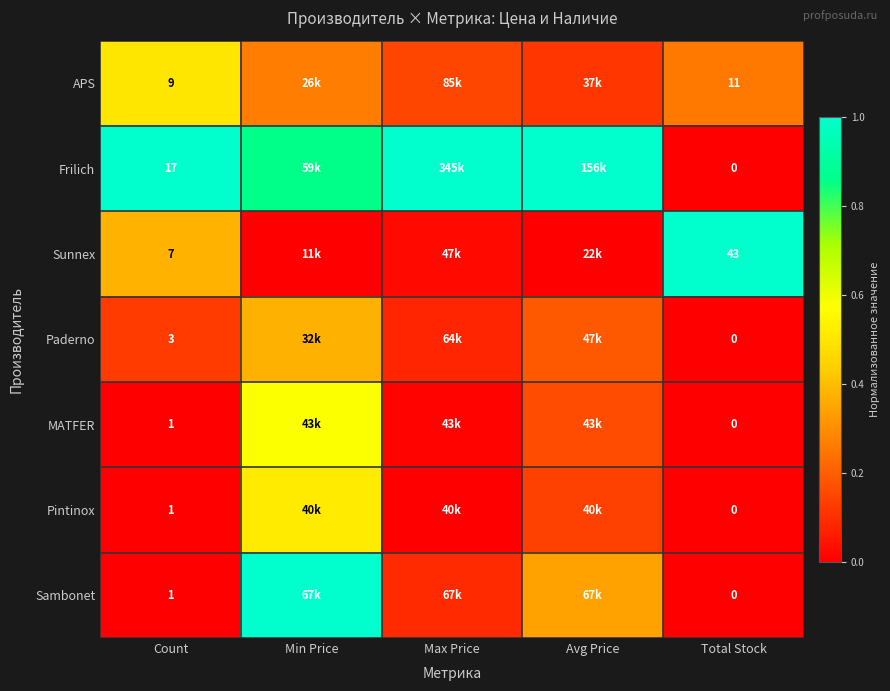

How many values in Paderno are above zero?

4